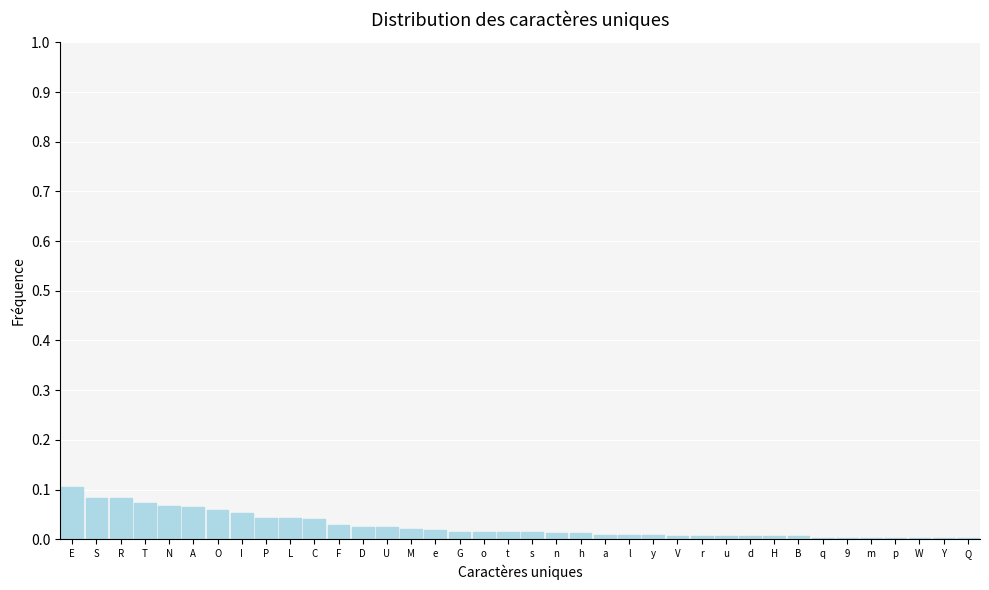

The value at s is 0.0. True or false?

True